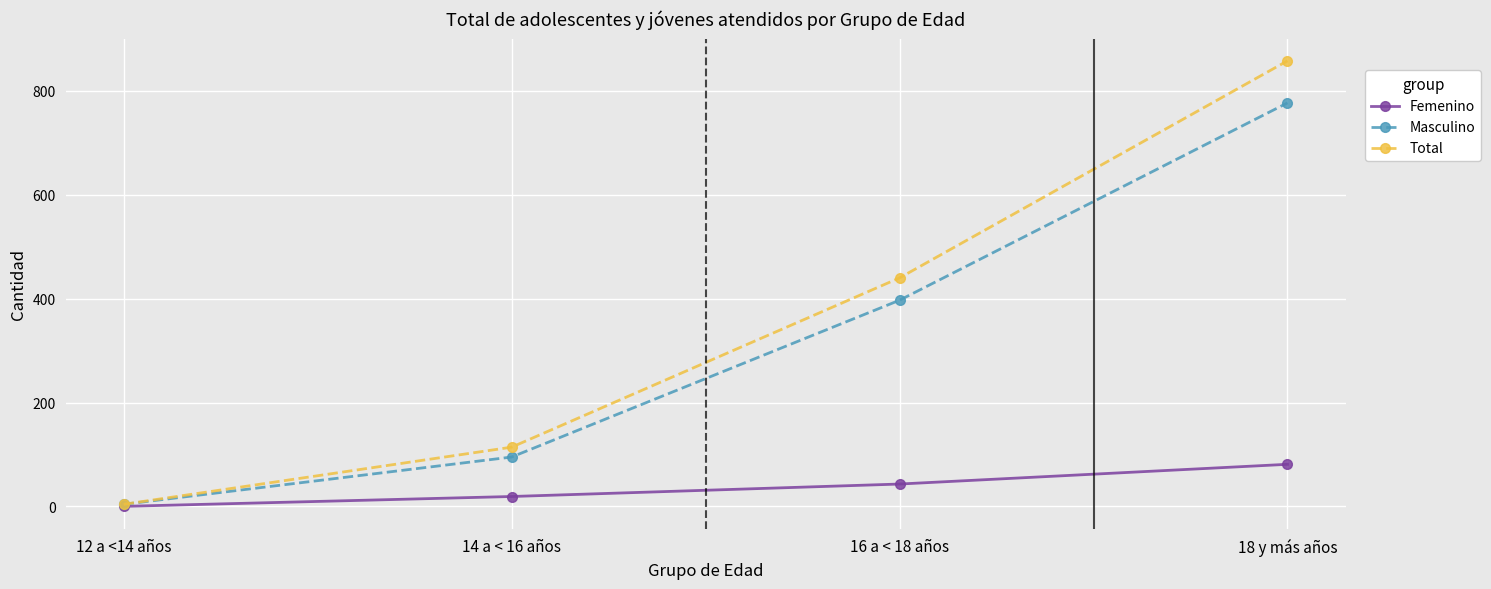

Reading left to right, list all the values displayed in this chart.

Femenino: 0	19	43	81
Masculino: 4	95	397	777
Total: 4	114	440	858